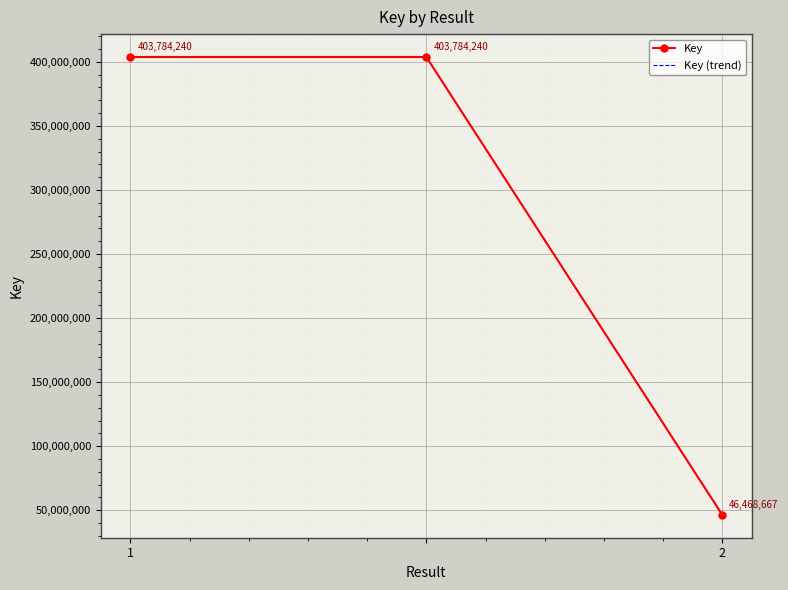

At how many categories does at least one series exceed 259835455?

2